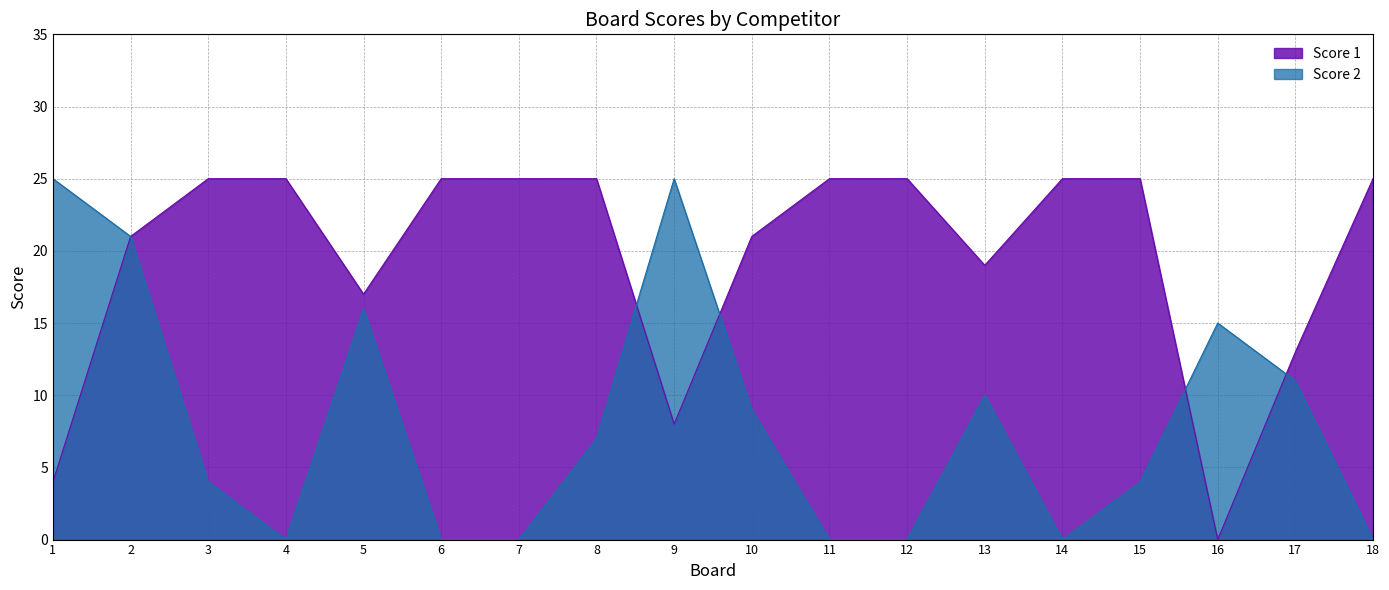

How many intersections are there between Score 2 and Score 1?

4